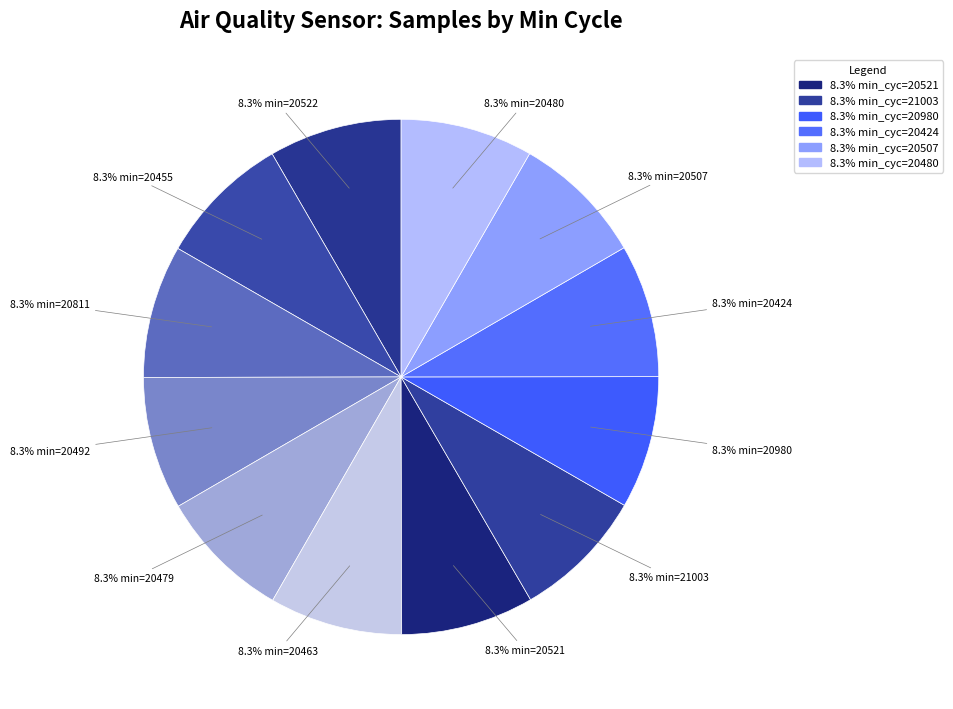

How many slices are in this pie chart?

12